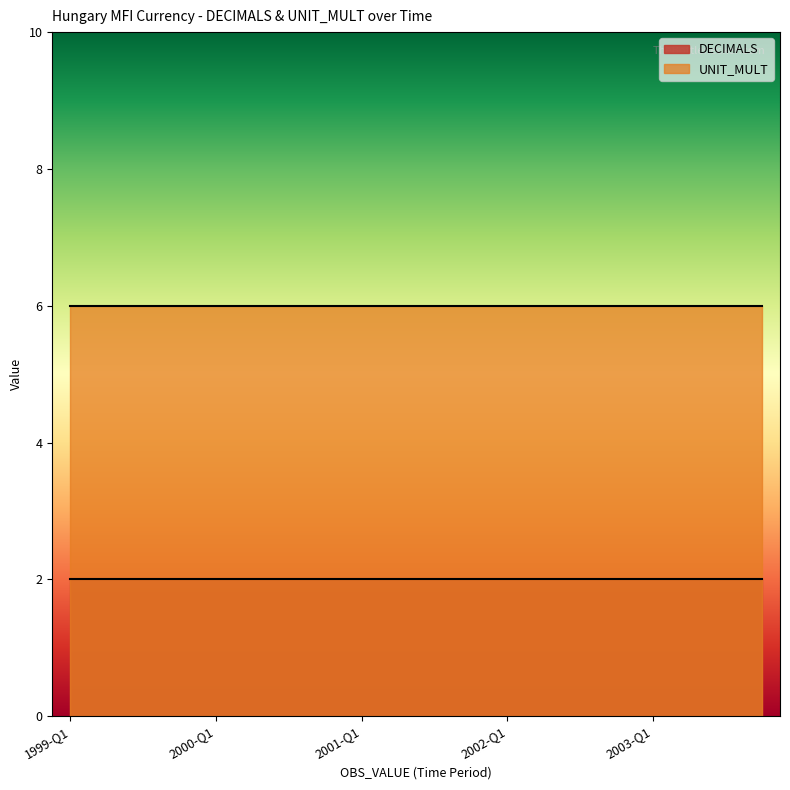

Is the value of DECIMALS at 1999-Q2 greater than the value of UNIT_MULT at 2001-Q1?

No